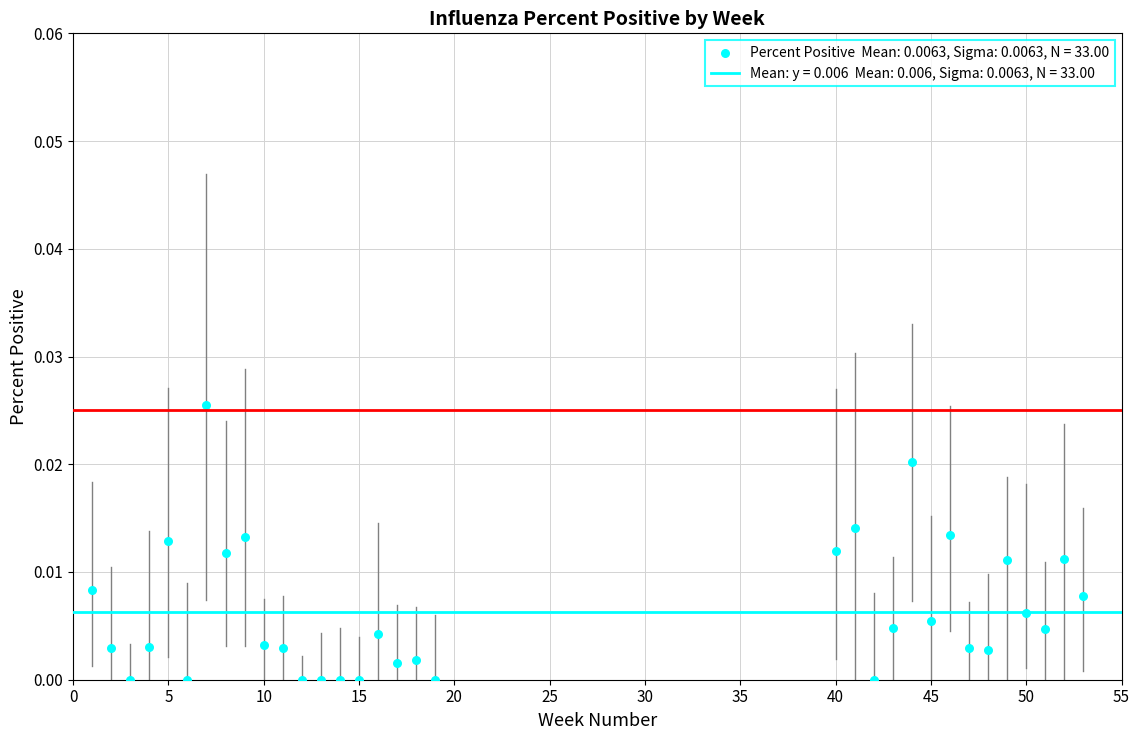

What is the range of X values (max minus min)?

52.0